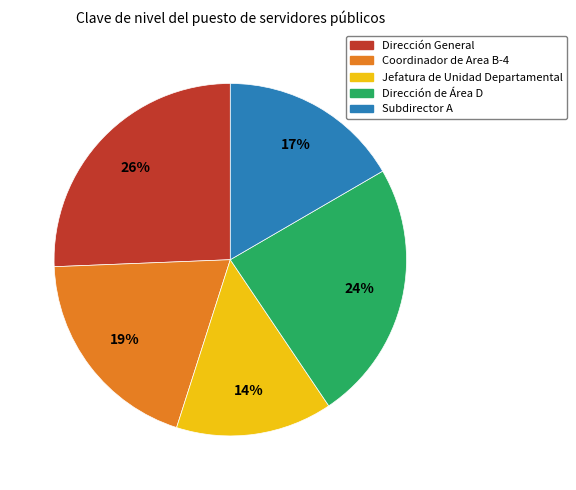

How many segments does this pie chart have?

5